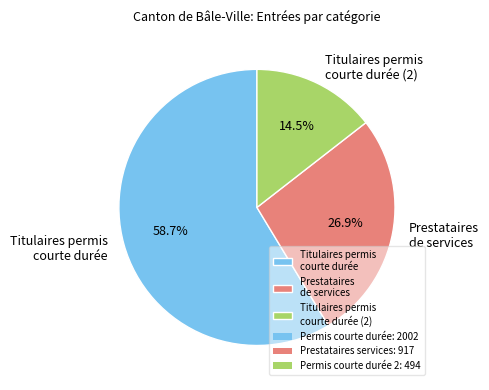

Is there any slice that represents more than half of the pie?

Yes